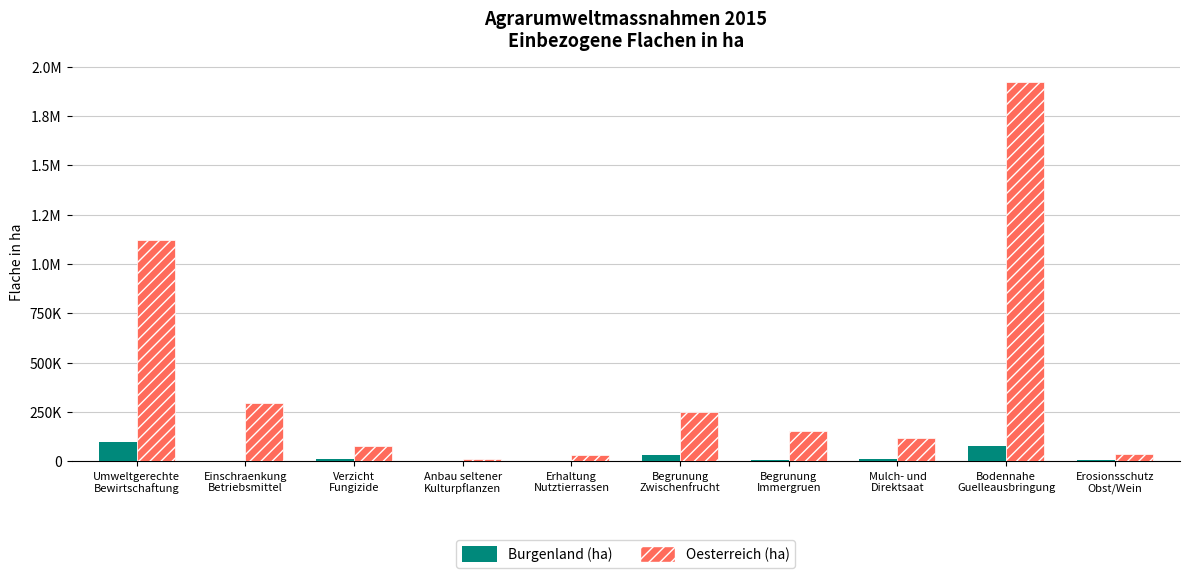

What are all the series names shown in the legend?

Burgenland (ha), Oesterreich (ha)